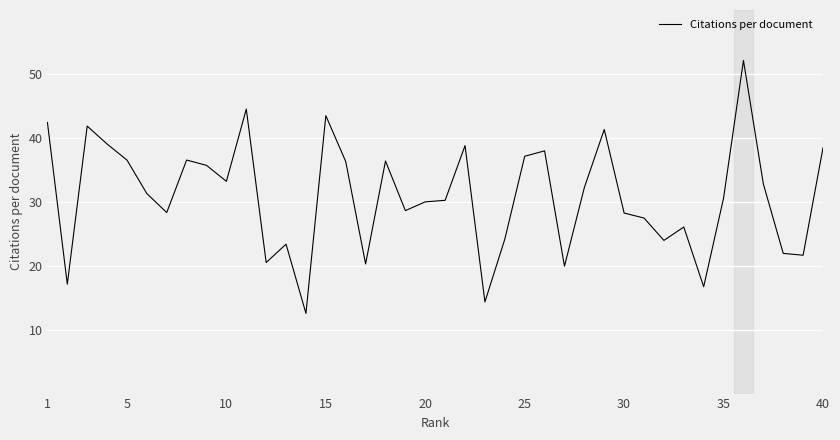

What is the minimum value shown in the chart?

12.5